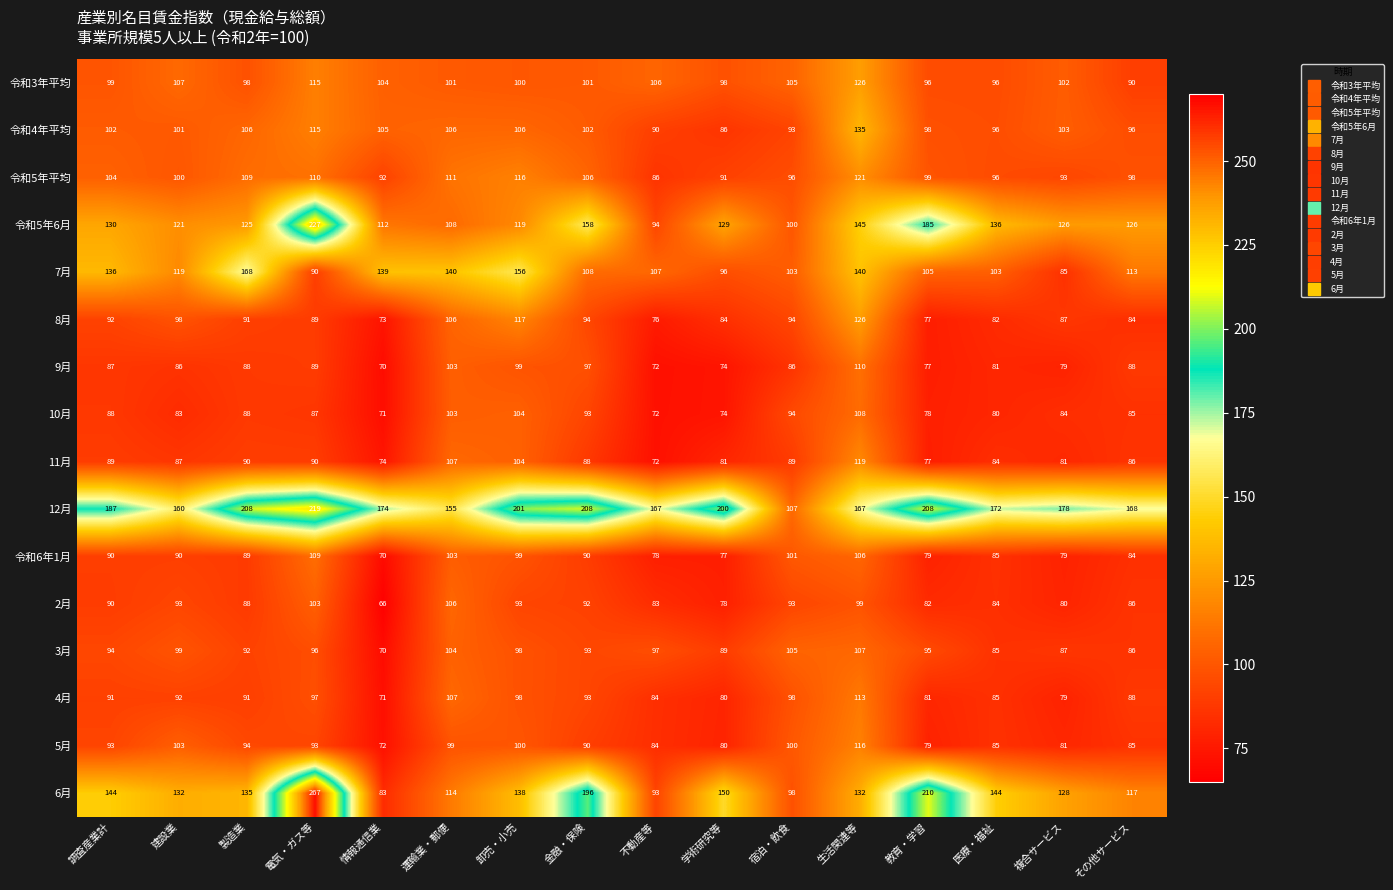

What is the sum of the 3月 values at 卸売・小売 and 医療・福祉?

183